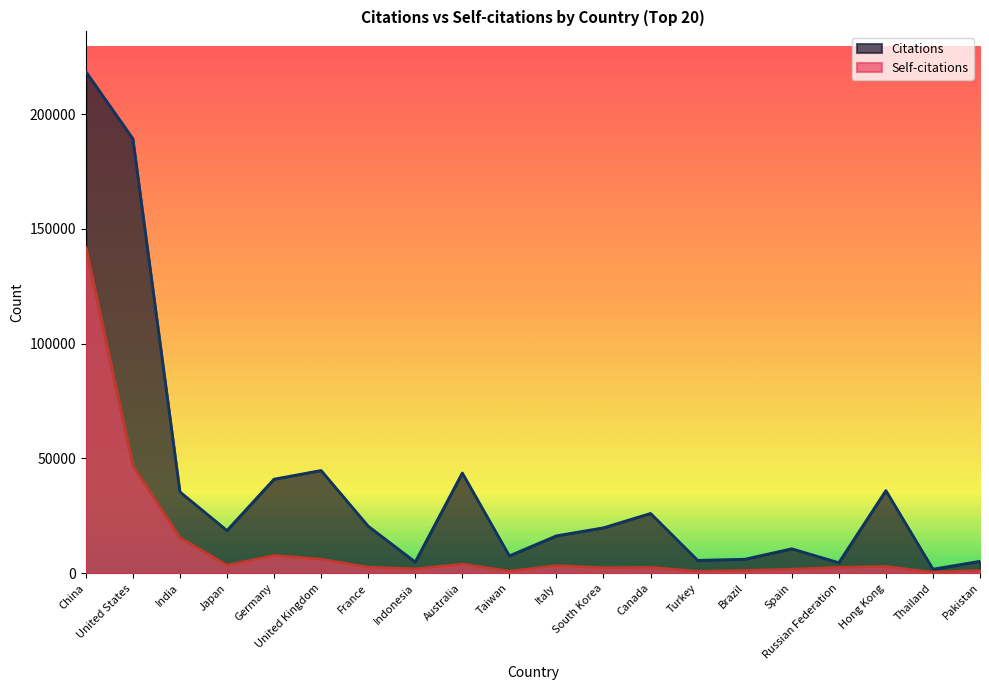

Count the number of categories in the chart.

20